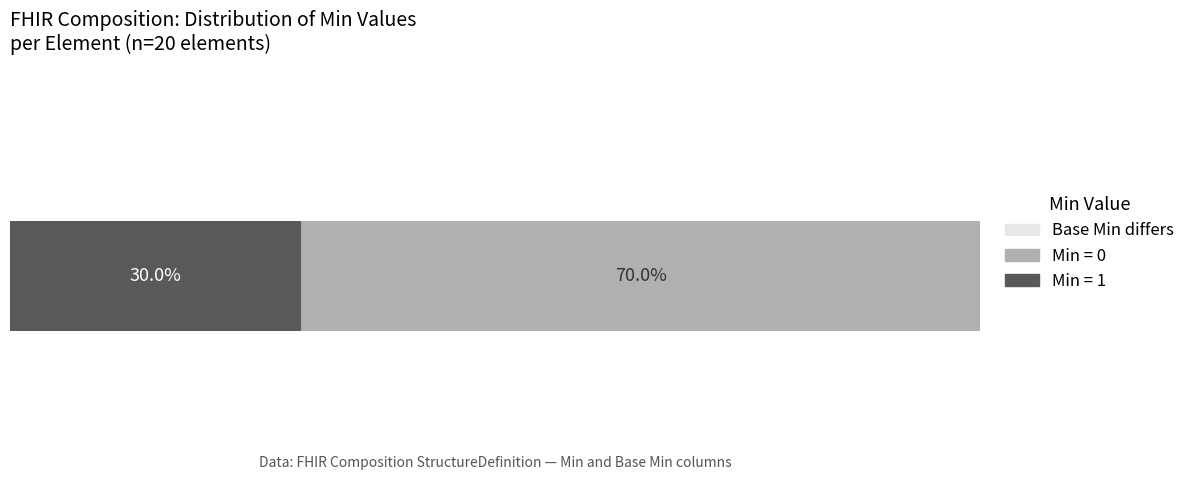

How many distinct data groups are displayed?

2